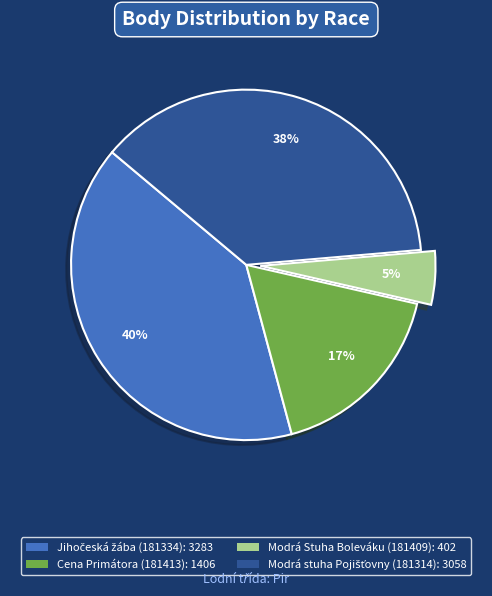

Does Cena Primátora (181413): 1406 account for over 50% of the chart?

No